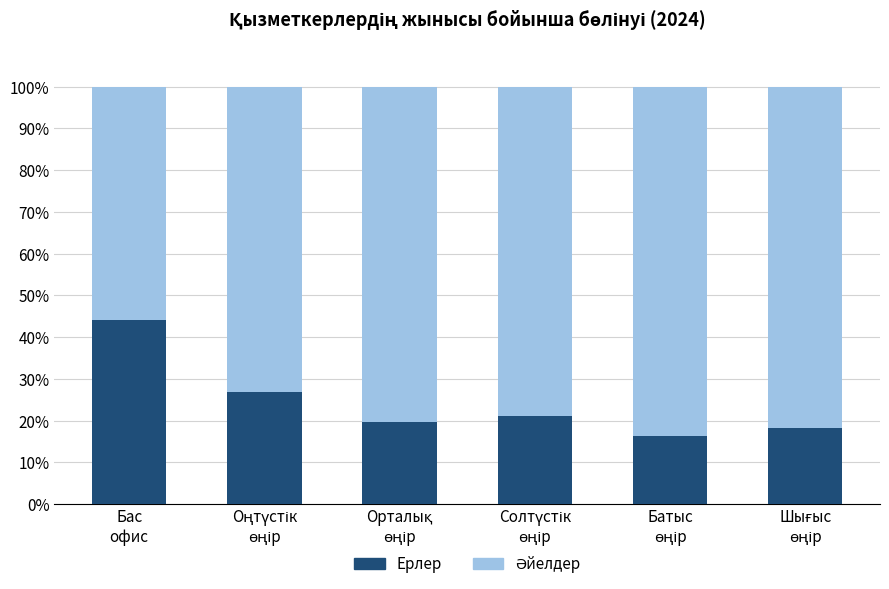

What is the difference between the second highest and second lowest values in the Ерлер series?

8.7